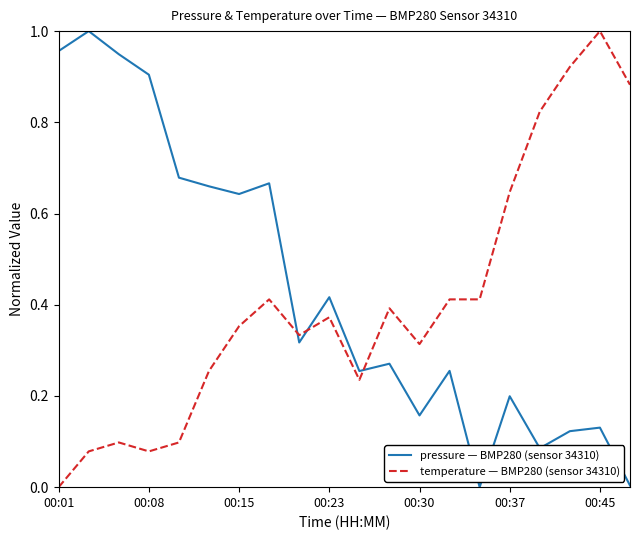

How many series are shown in this chart?

2